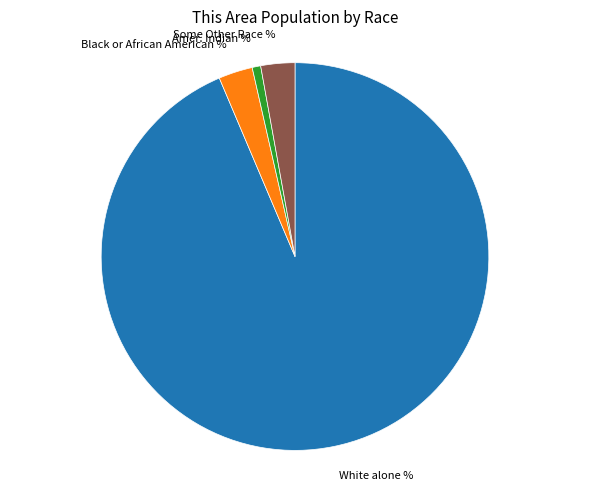

Is there a majority slice in this chart?

Yes